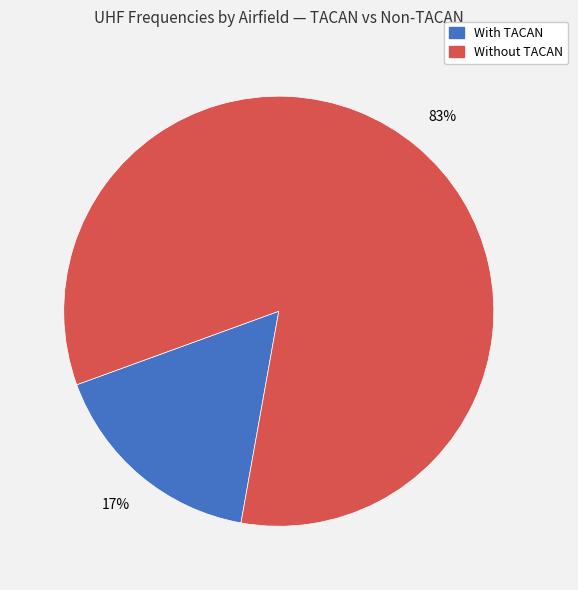

Is there a majority slice in this chart?

Yes